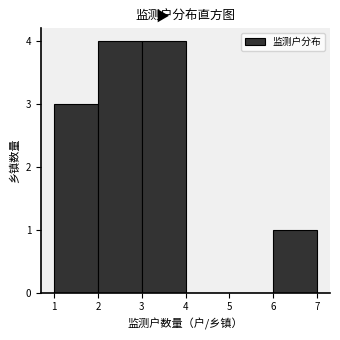

Reading left to right, transcribe this chart: for each bar, give the range it covers on the x-axis and its height. The values are not printed on the chart, so give them approximately, as read against the axis.

1 to 2: 3
2 to 3: 4
3 to 4: 4
4 to 5: 0
5 to 6: 0
6 to 7: 1